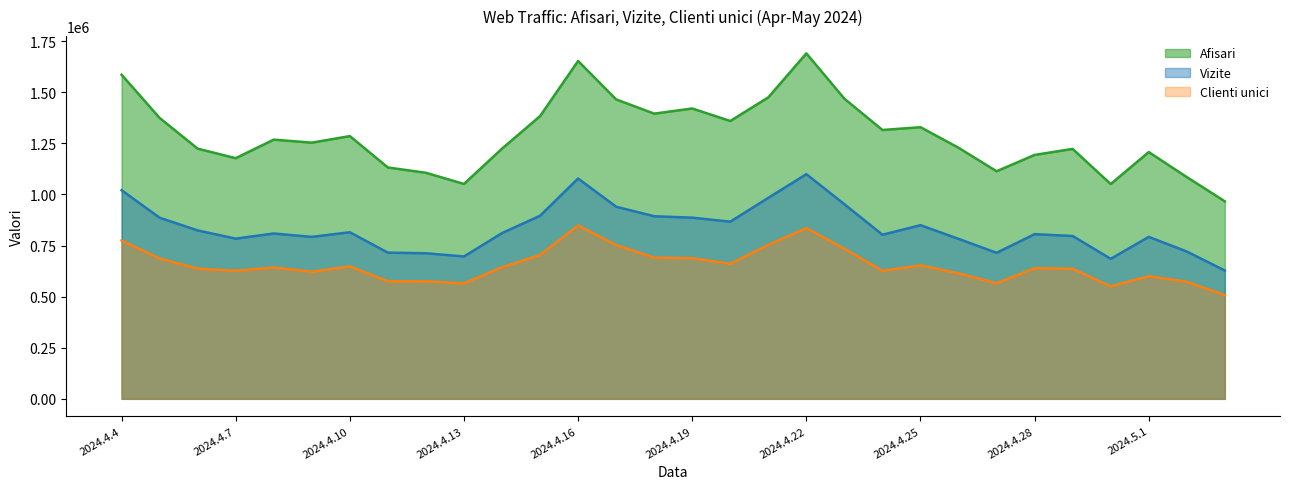

True or false: Vizite has a value of 849434 at 2024.4.25.

True